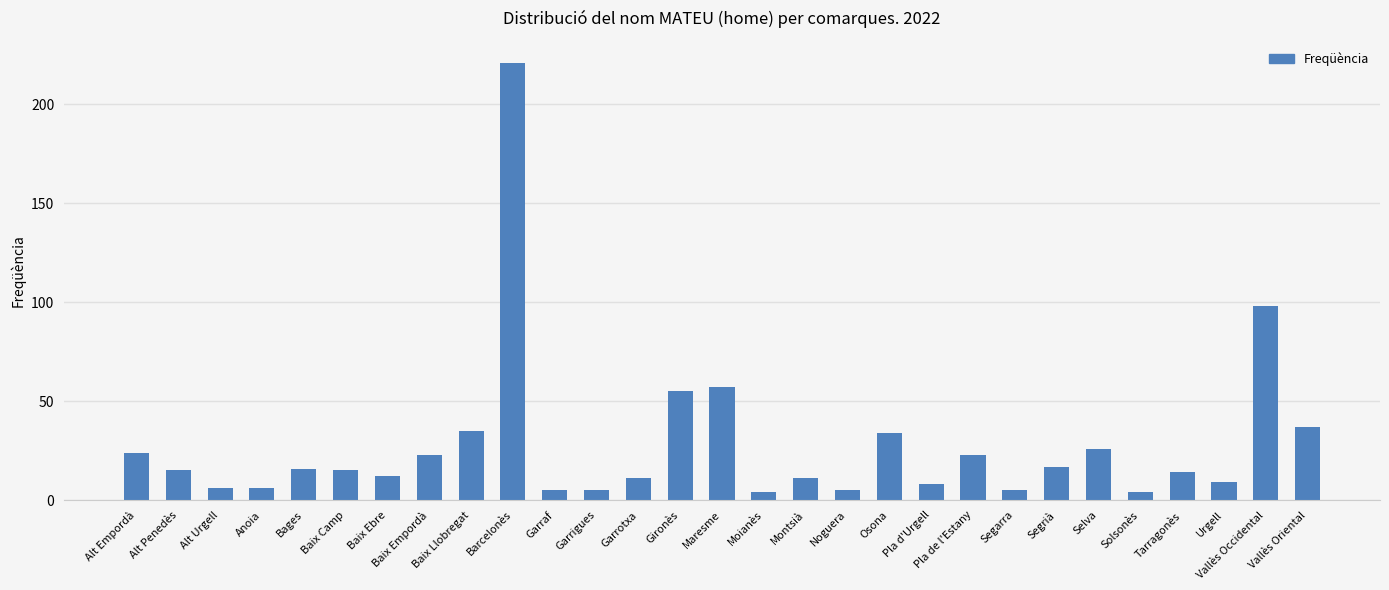

Are the bars horizontal?

No